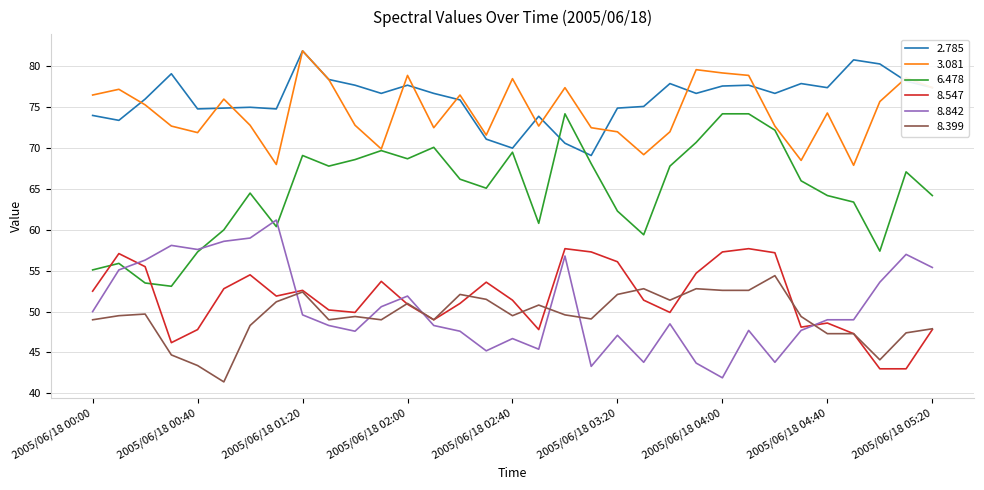

True or false: 2.785 and 8.842 intersect in this chart.

False